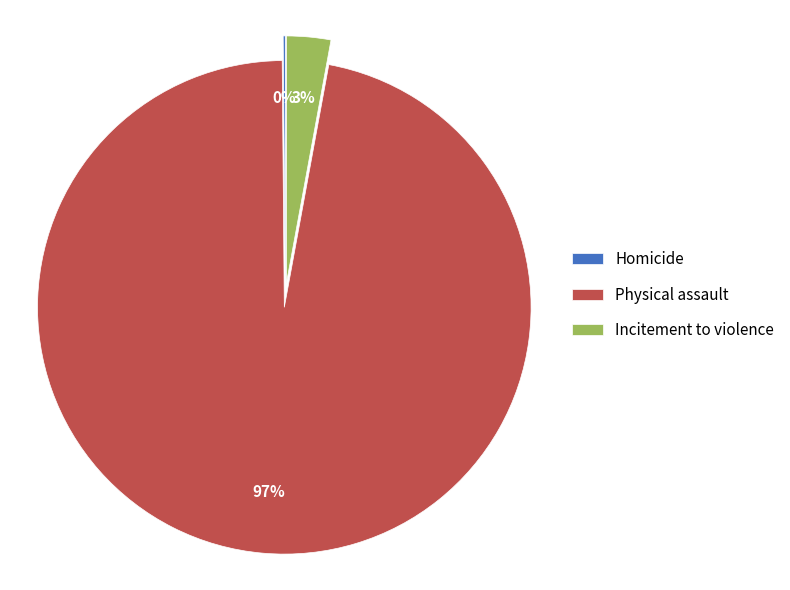

Do Incitement to violence and Physical assault together represent more than half of the pie?

Yes